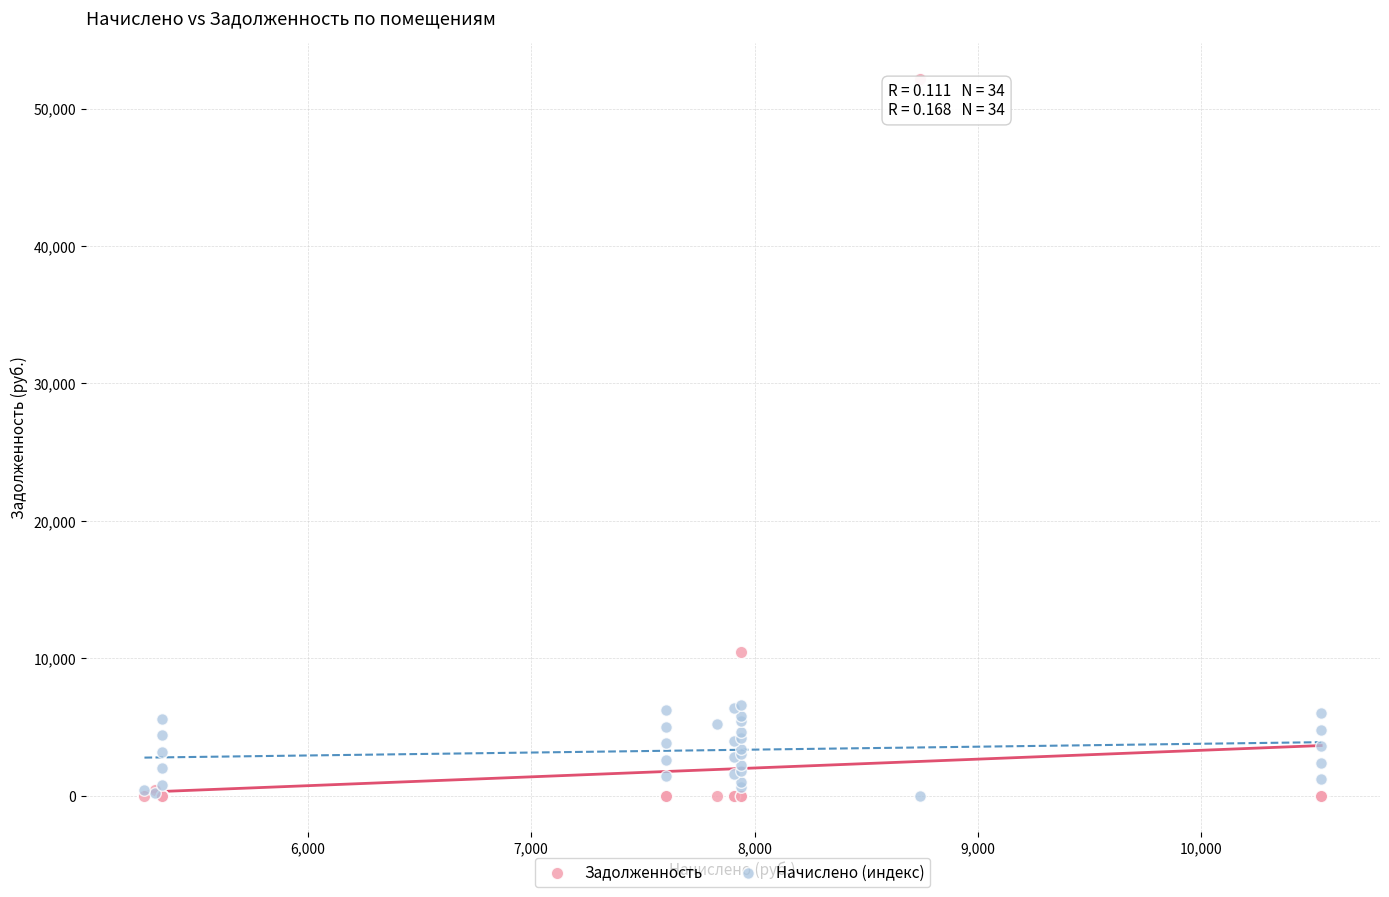

Which series reaches the maximum Y coordinate?

Задолженность